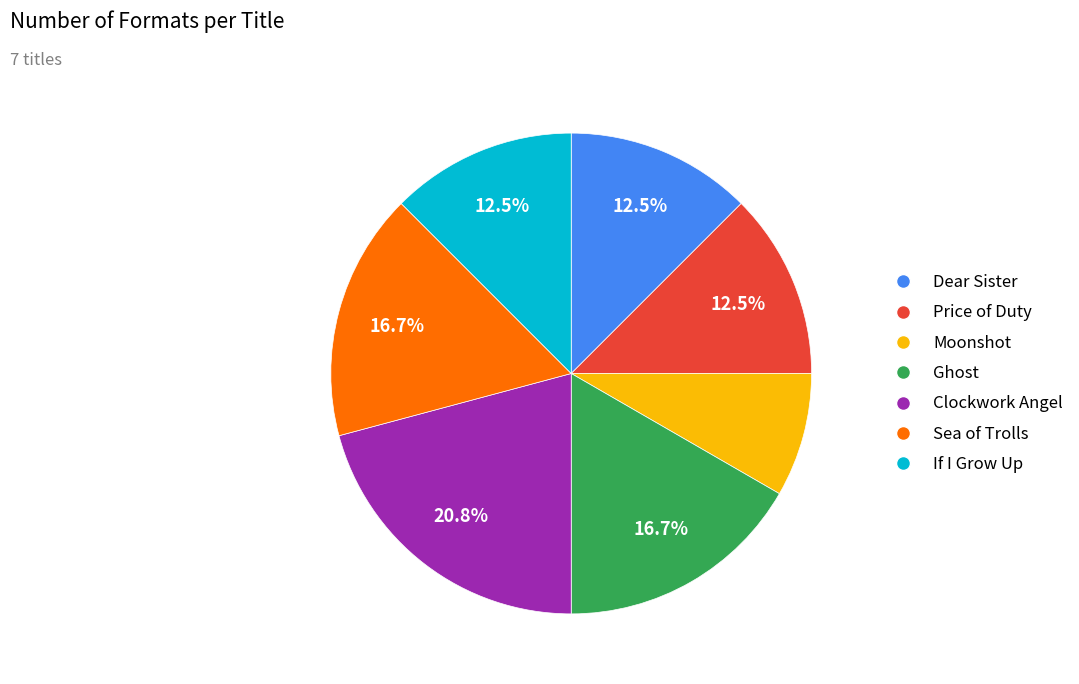

Which category has the biggest portion of the pie?

Clockwork Angel